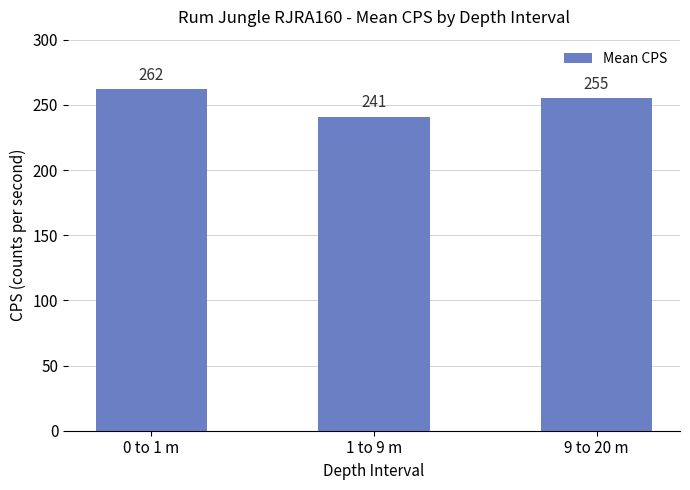

Is it true that the value at 1 to 9 m is 241?

True